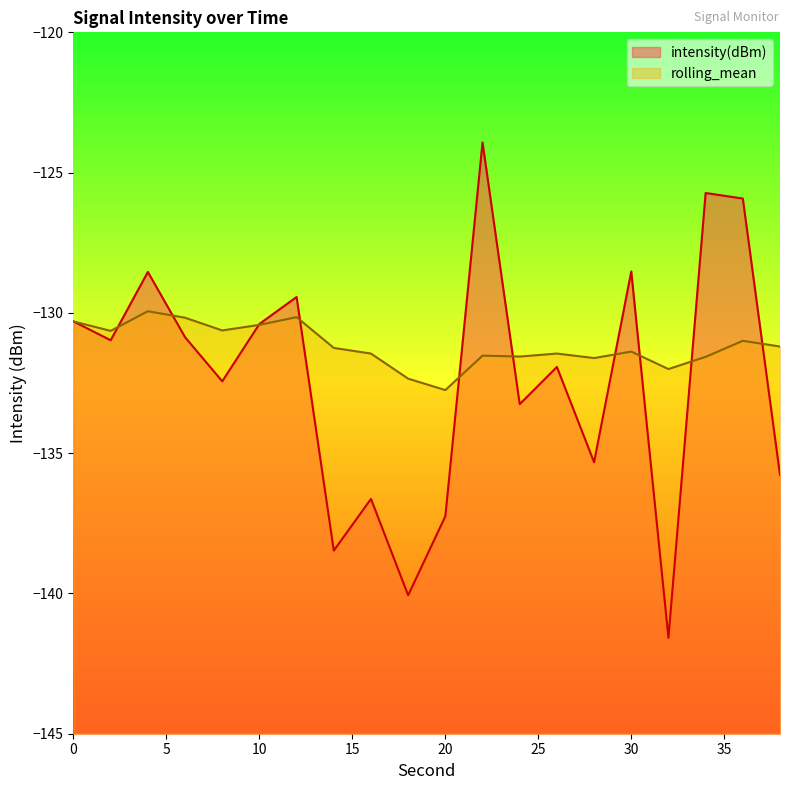

Count the number of data series in this chart.

2